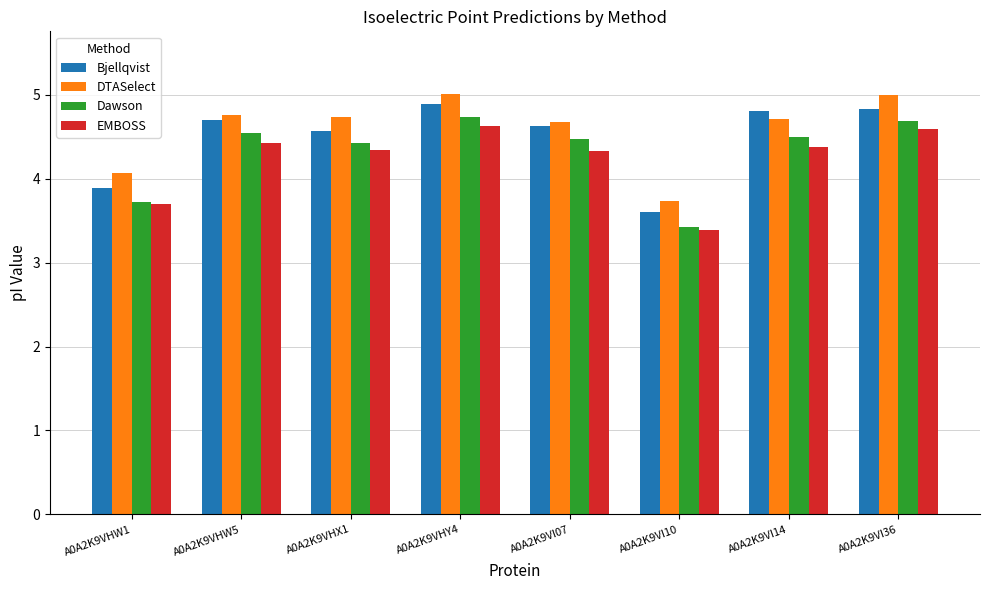

At which label does Dawson first exceed 4?

A0A2K9VHW5